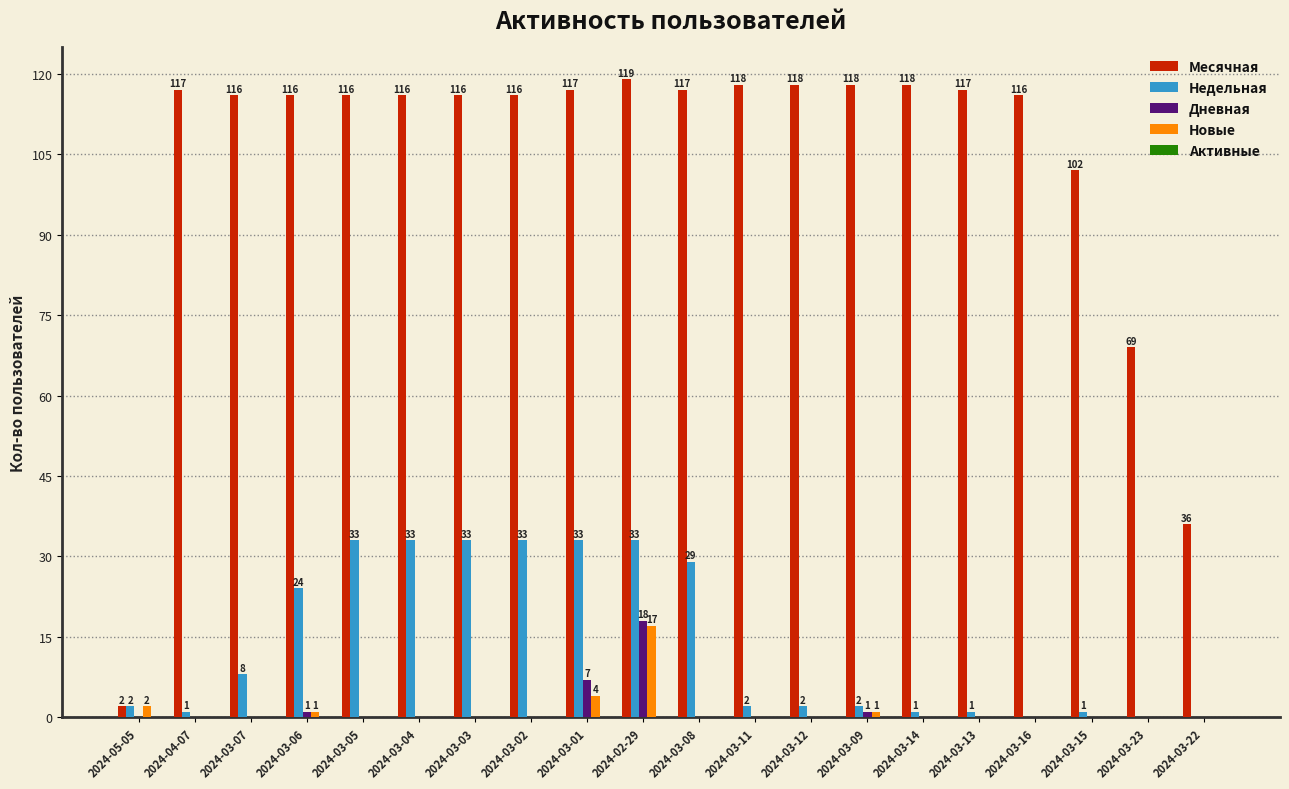

What is the average value of the Месячная series?

104